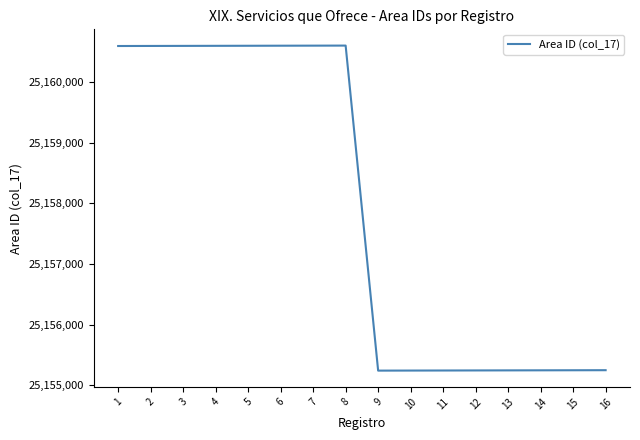

What is the difference between the second highest and second lowest values?

5363